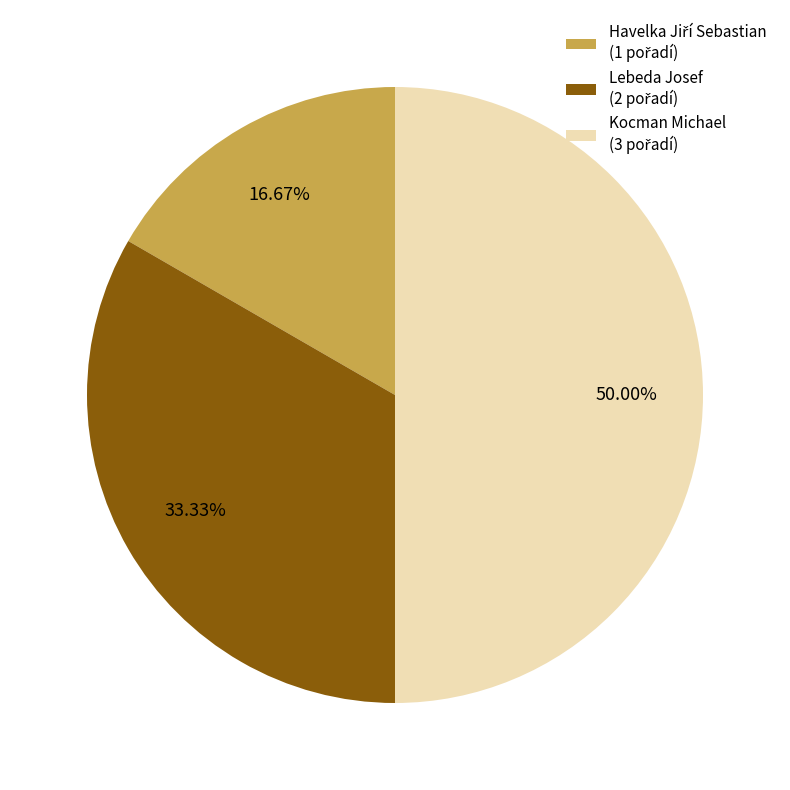

Is Lebeda Josef the majority of the pie?

No